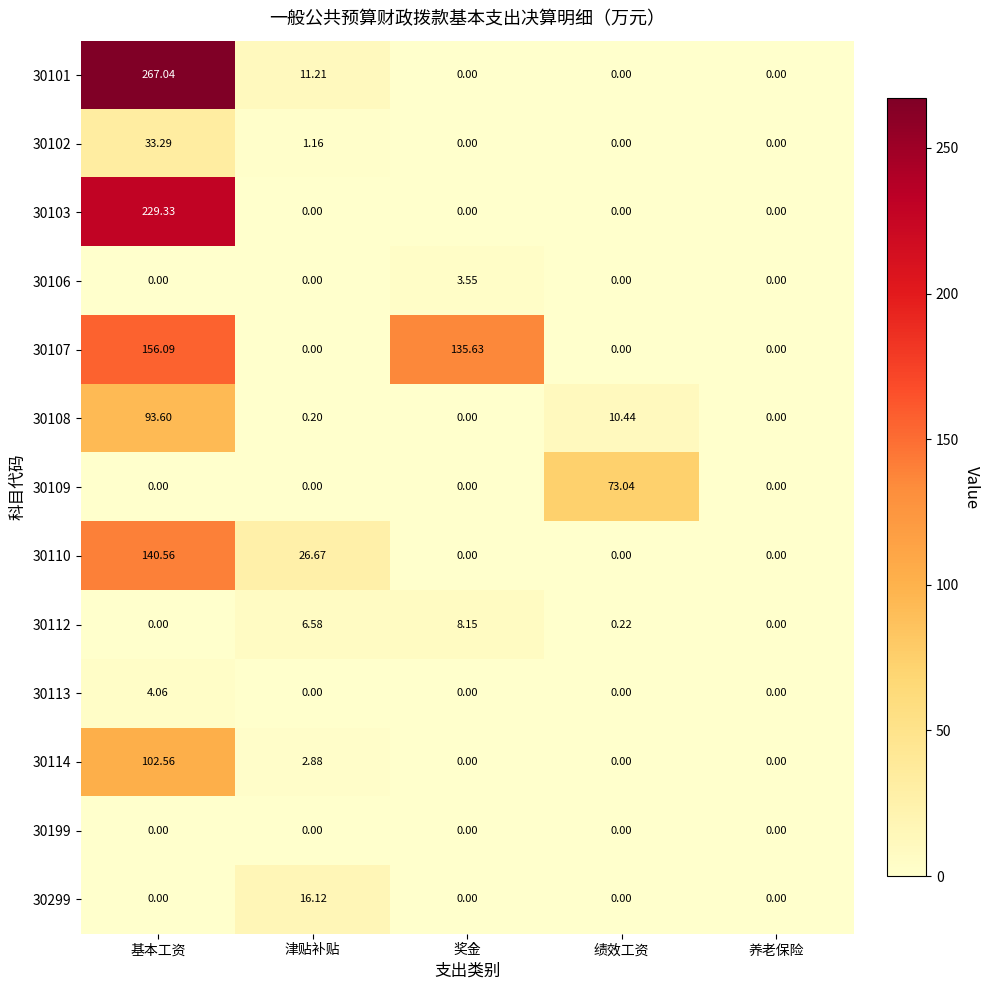

At which category is the sum across all series the highest?

基本工资